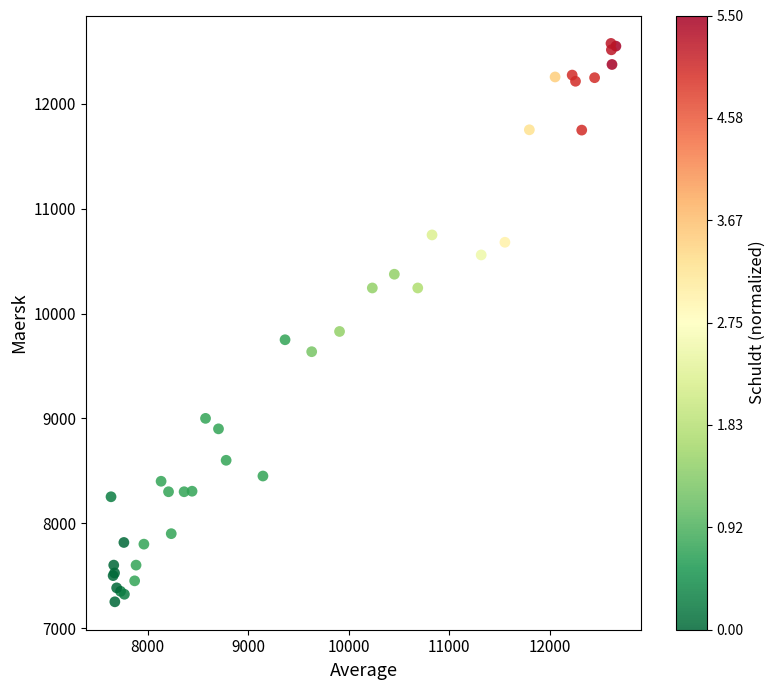

What Y value in the scatter plot is closest to 9913?

9829